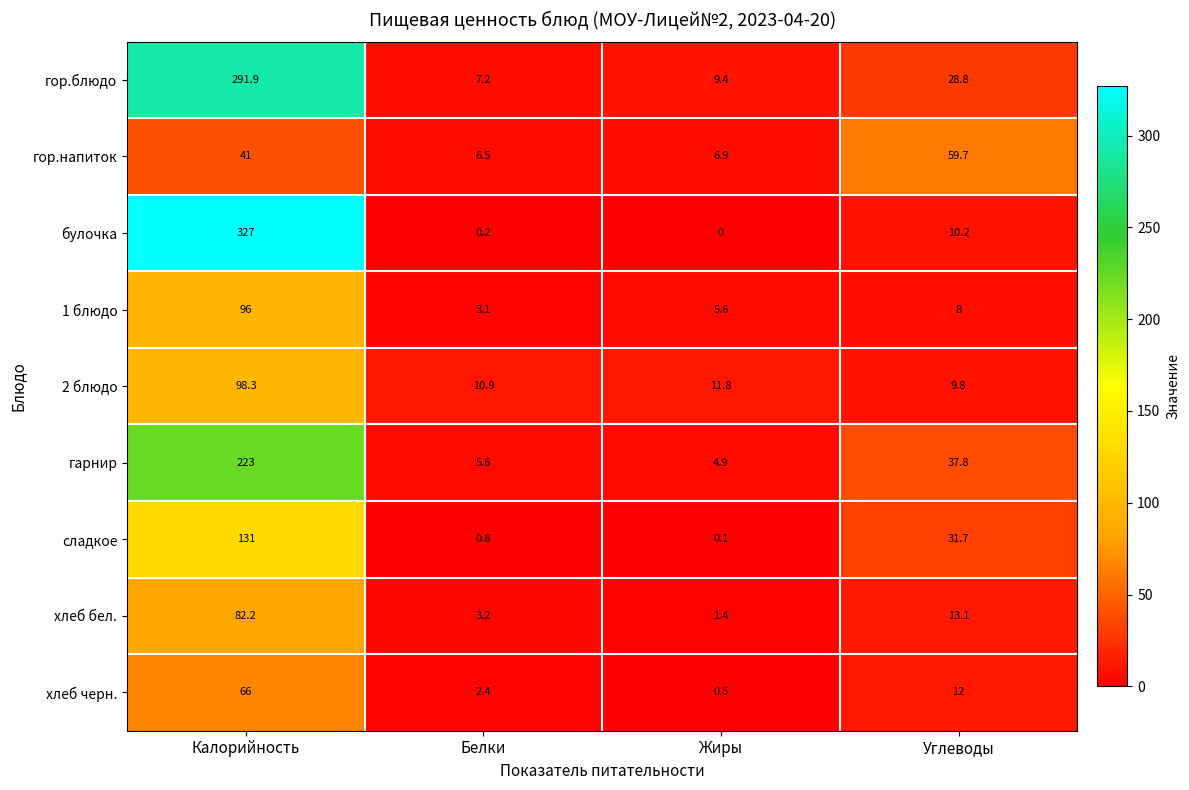

Which label corresponds to the largest value in the chart?

Калорийность